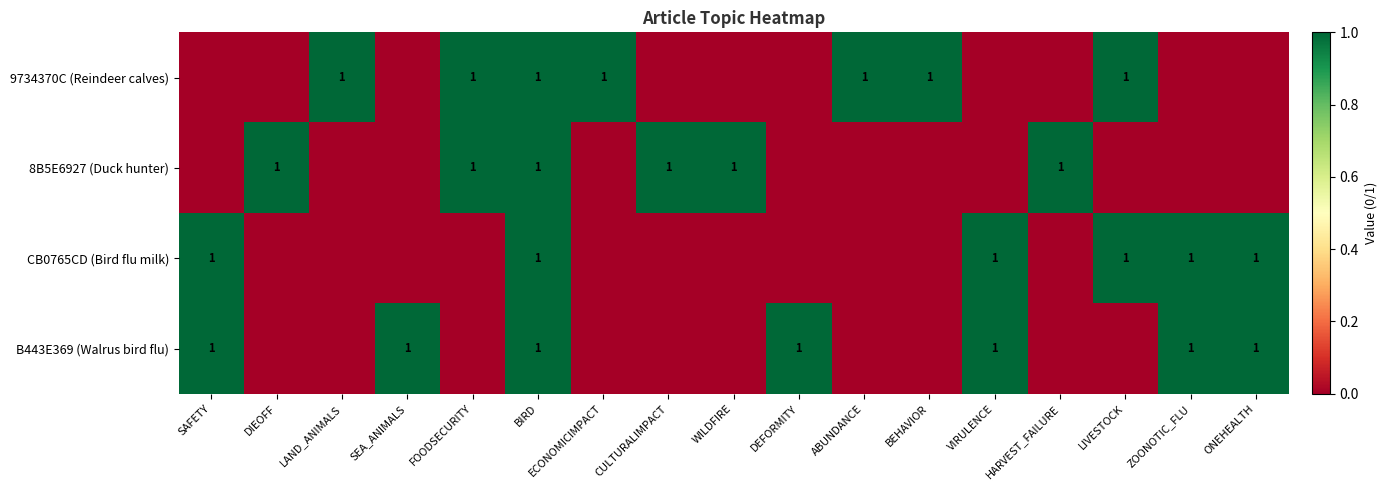

At which label does 8B5E6927 (Duck hunter) reach its minimum?

SAFETY